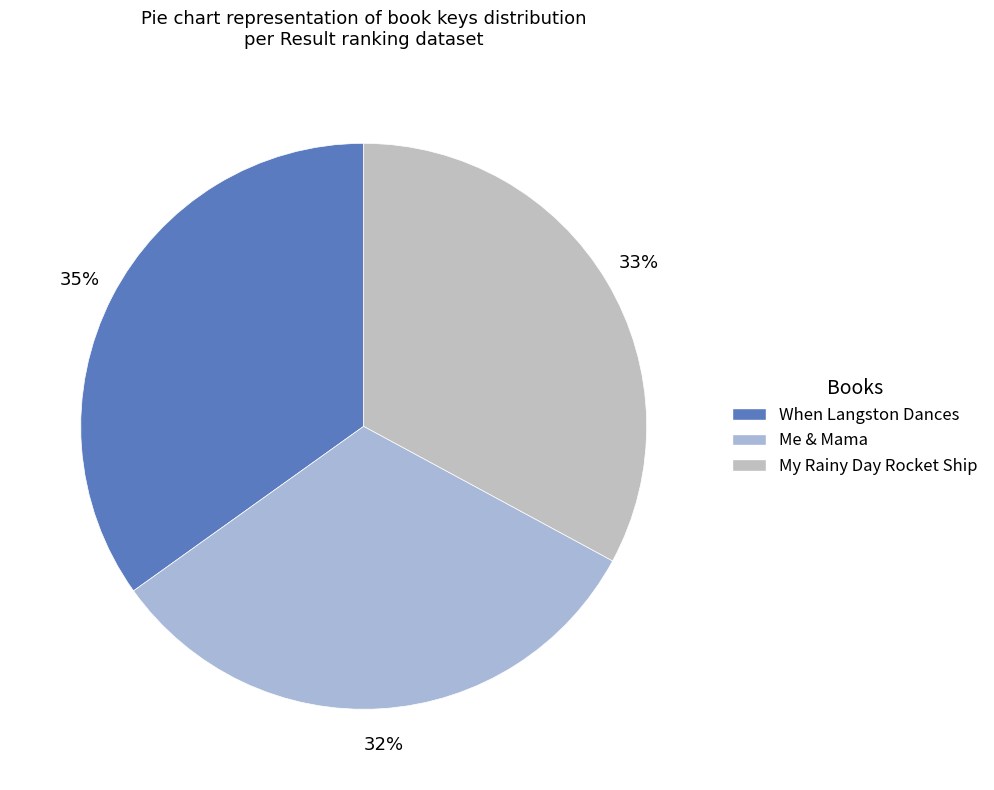

Which slice is the smallest?

Me & Mama